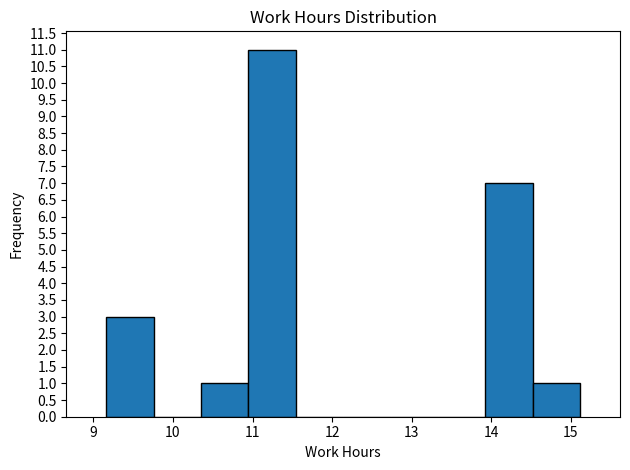

What is the height of the bar covering 10.9 to 11.5 on the x-axis? Neither the bar edges nor the heights are printed on the chart, so give them approximately, as read against the axes.

11